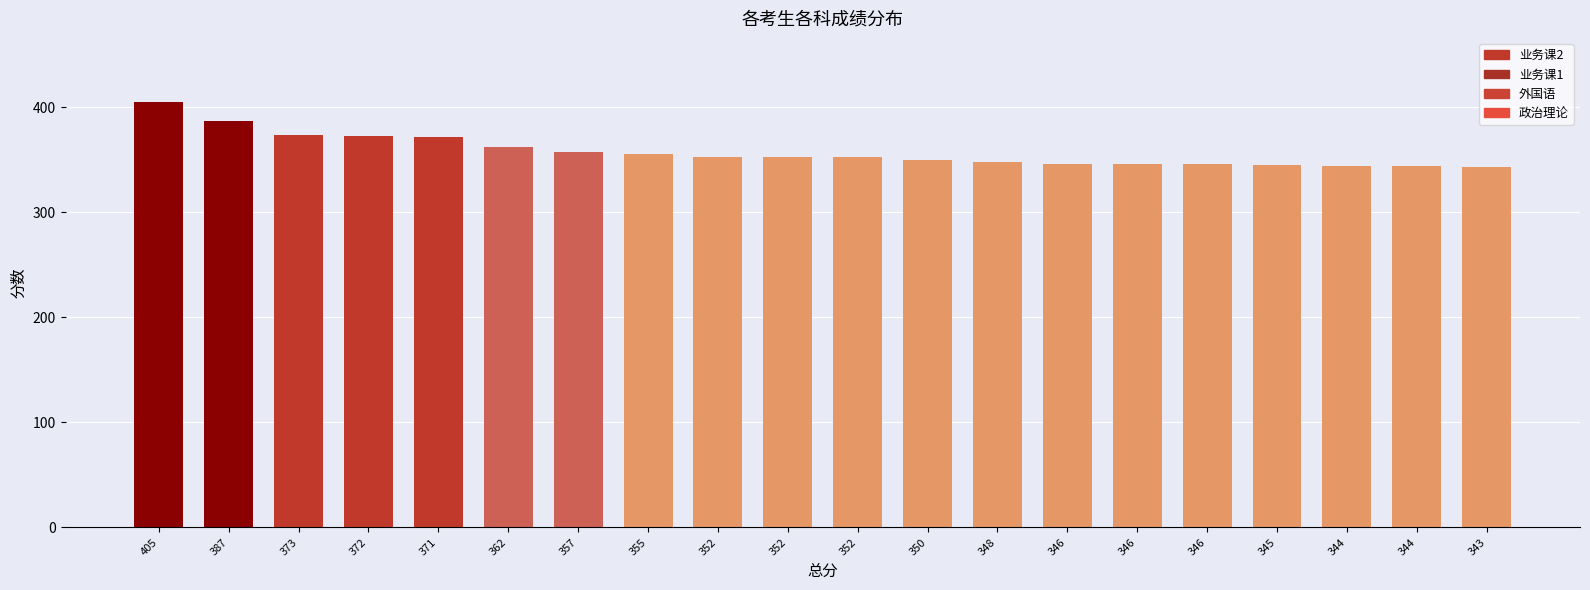

Does the chart contain stacked bars?

No